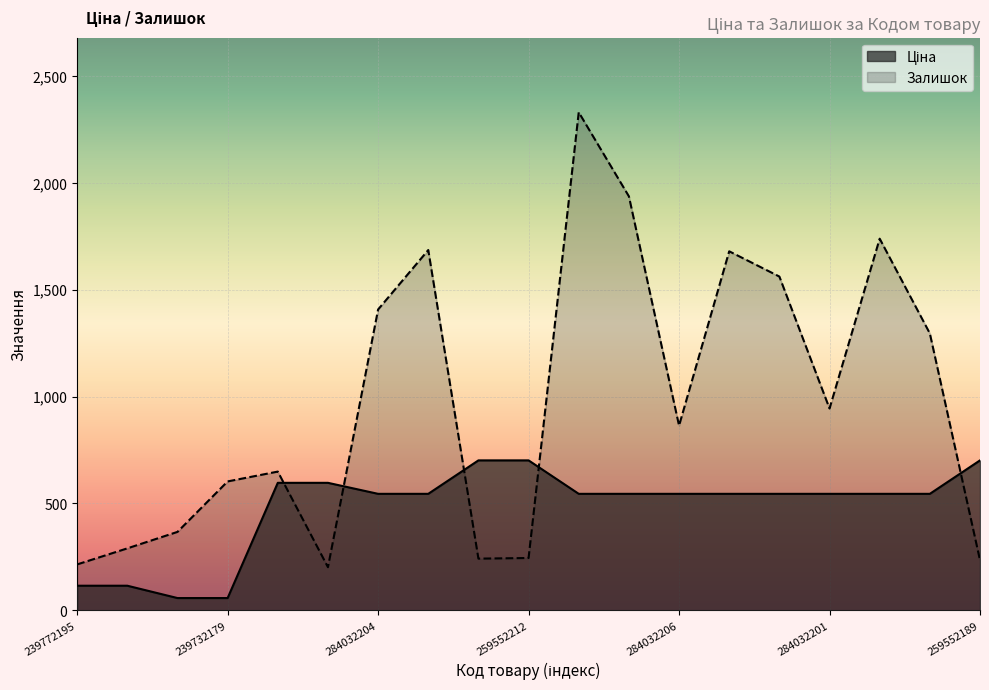

How many data points in Залишок are less than 864?

9